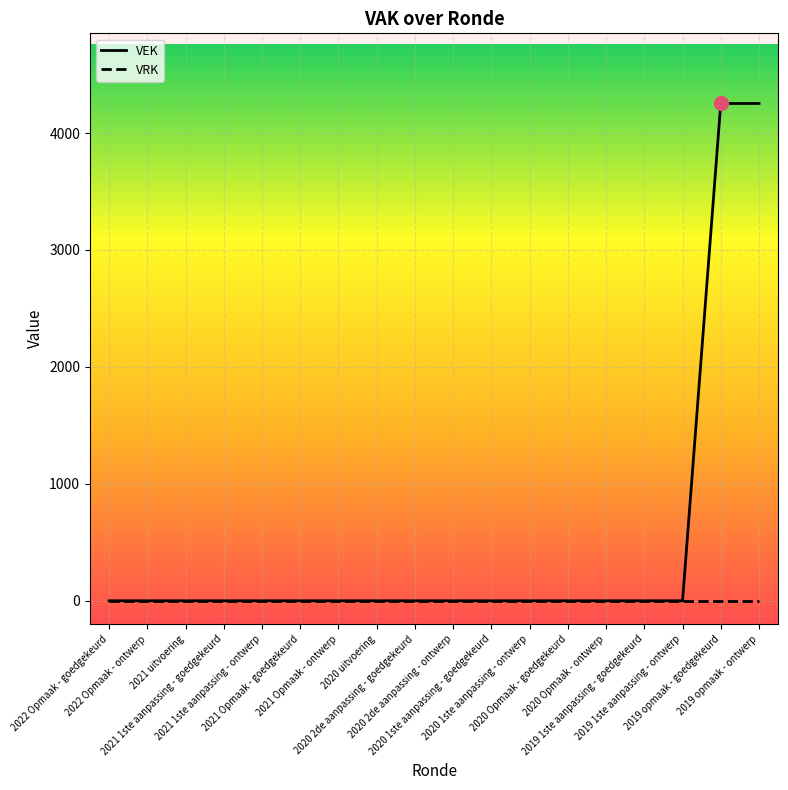

Is this an area chart (filled region under the line)?

No